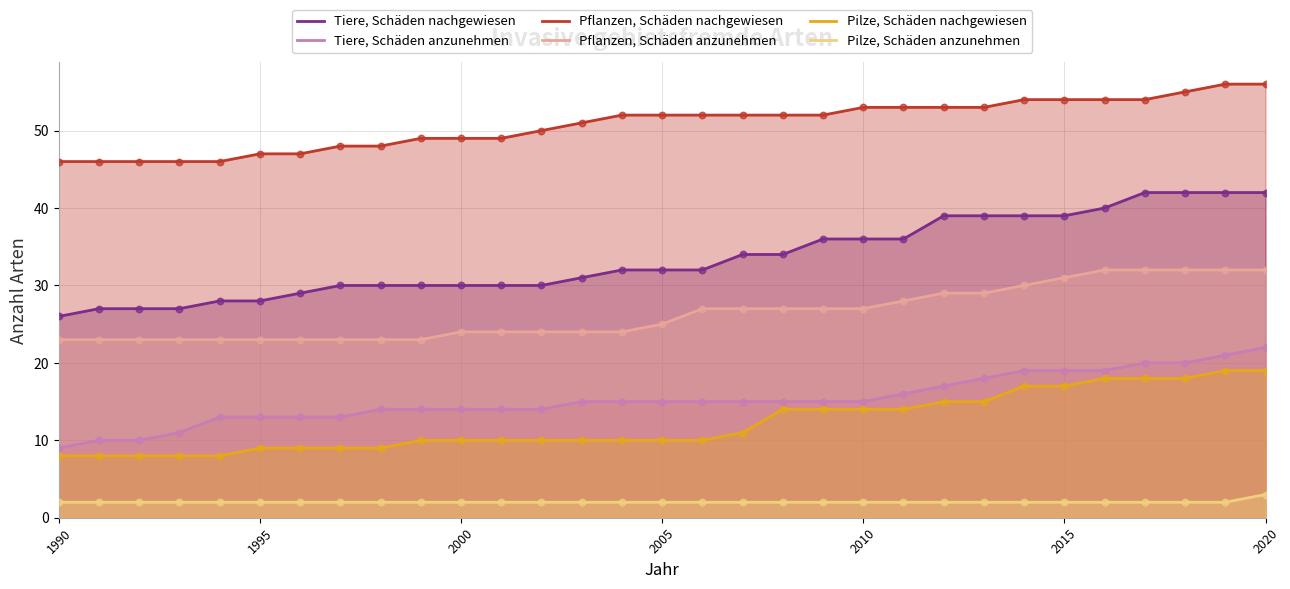

Which series has the largest Y range (max minus min)?

Tiere, Schäden nachgewiesen